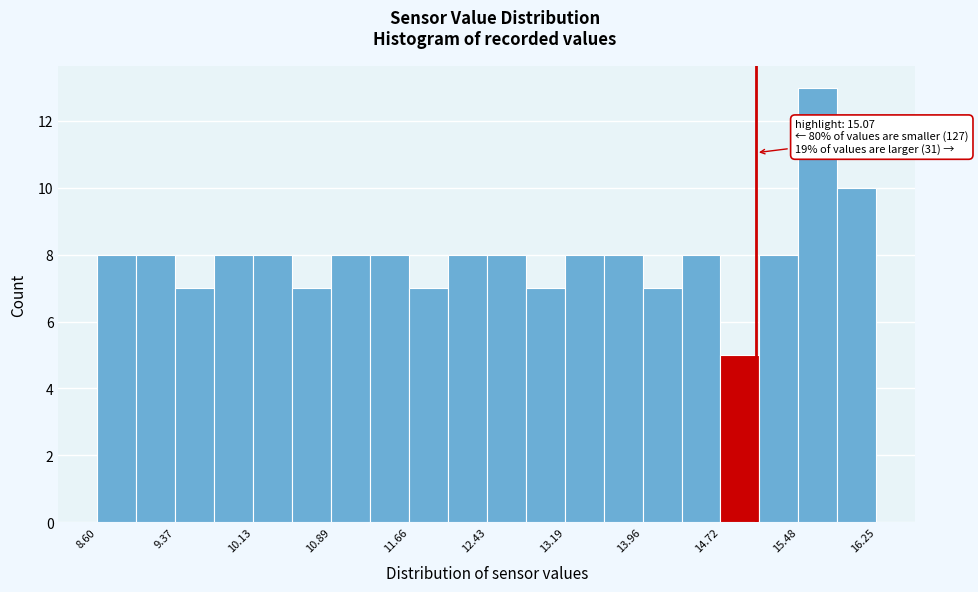

Around what value on the x-axis is the tallest bar? Give the approximate position of its centre, as read against the axis.

15.7